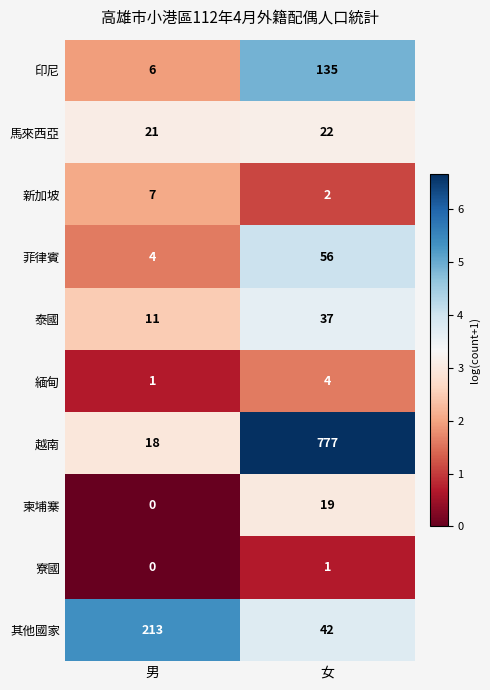

Where is 印尼 nearest to the value 70?

男